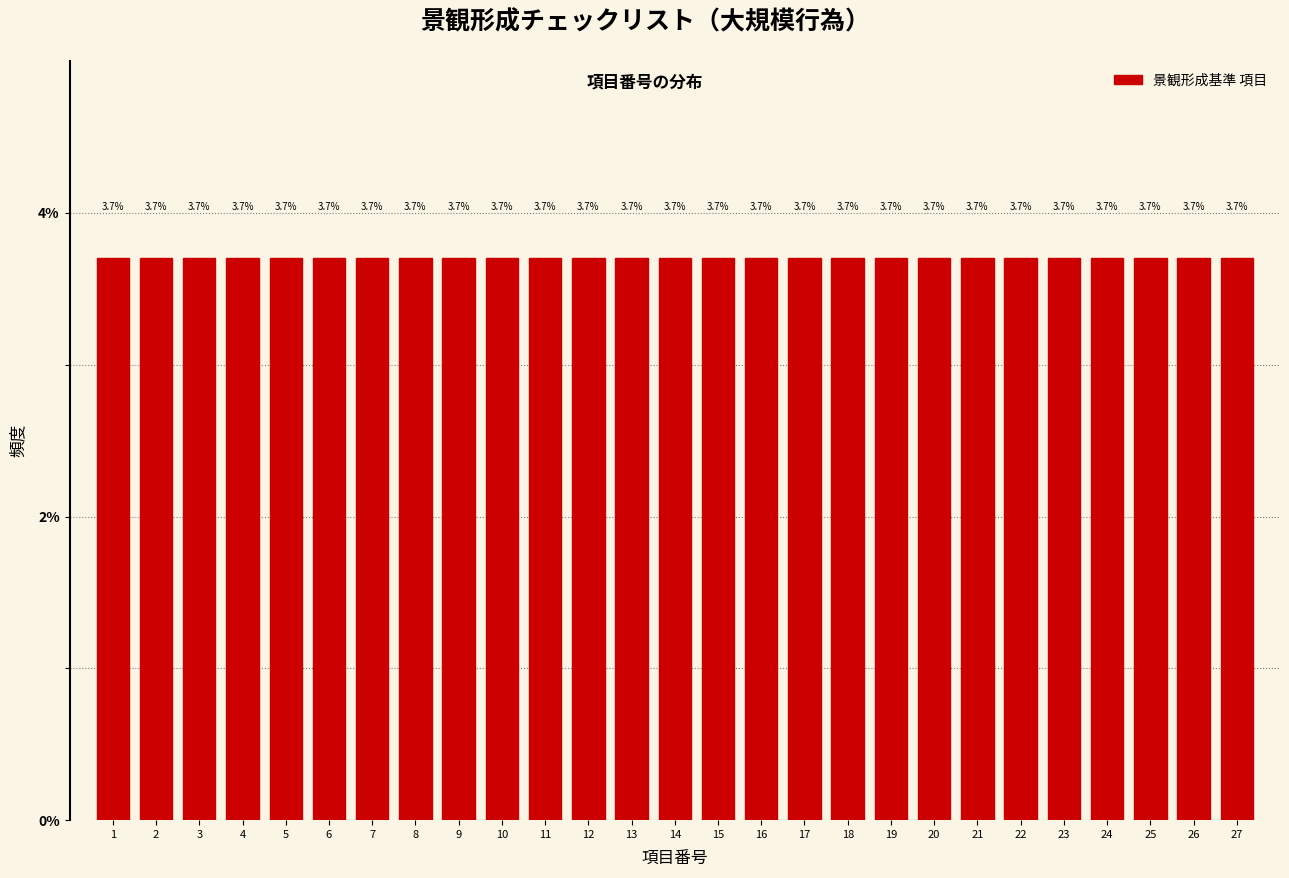

Reading left to right, transcribe this chart: for each bar, give the range it covers on the x-axis and its height.

0.5 to 1.5: 3.7
1.5 to 2.5: 3.7
2.5 to 3.5: 3.7
3.5 to 4.5: 3.7
4.5 to 5.5: 3.7
5.5 to 6.5: 3.7
6.5 to 7.5: 3.7
7.5 to 8.5: 3.7
8.5 to 9.5: 3.7
9.5 to 10.5: 3.7
10.5 to 11.5: 3.7
11.5 to 12.5: 3.7
12.5 to 13.5: 3.7
13.5 to 14.5: 3.7
14.5 to 15.5: 3.7
15.5 to 16.5: 3.7
16.5 to 17.5: 3.7
17.5 to 18.5: 3.7
18.5 to 19.5: 3.7
19.5 to 20.5: 3.7
20.5 to 21.5: 3.7
21.5 to 22.5: 3.7
22.5 to 23.5: 3.7
23.5 to 24.5: 3.7
24.5 to 25.5: 3.7
25.5 to 26.5: 3.7
26.5 to 27.5: 3.7